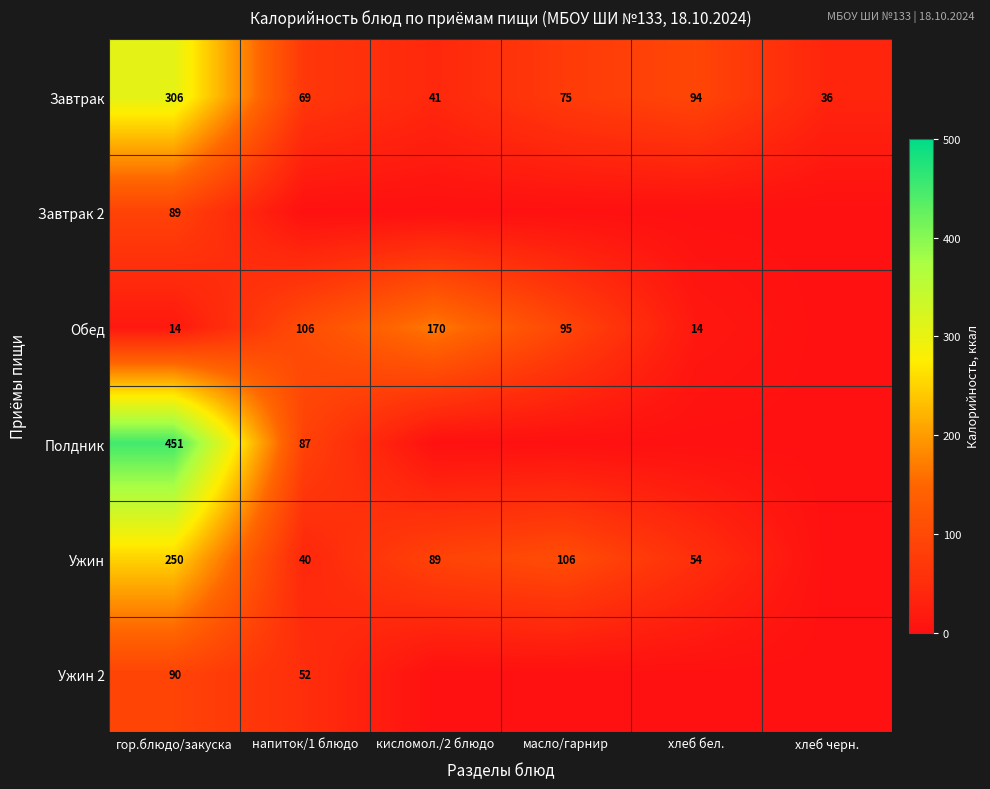

The Обед series shows 14 at хлеб бел.. True or false?

True